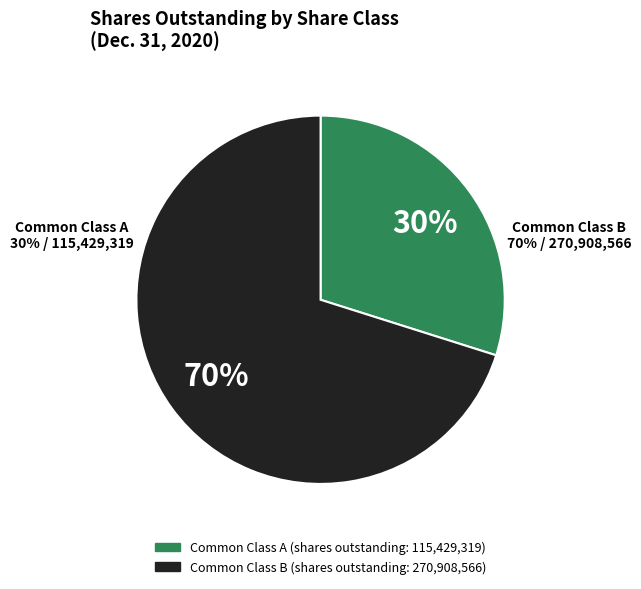

Which category has the biggest portion of the pie?

Common Class B